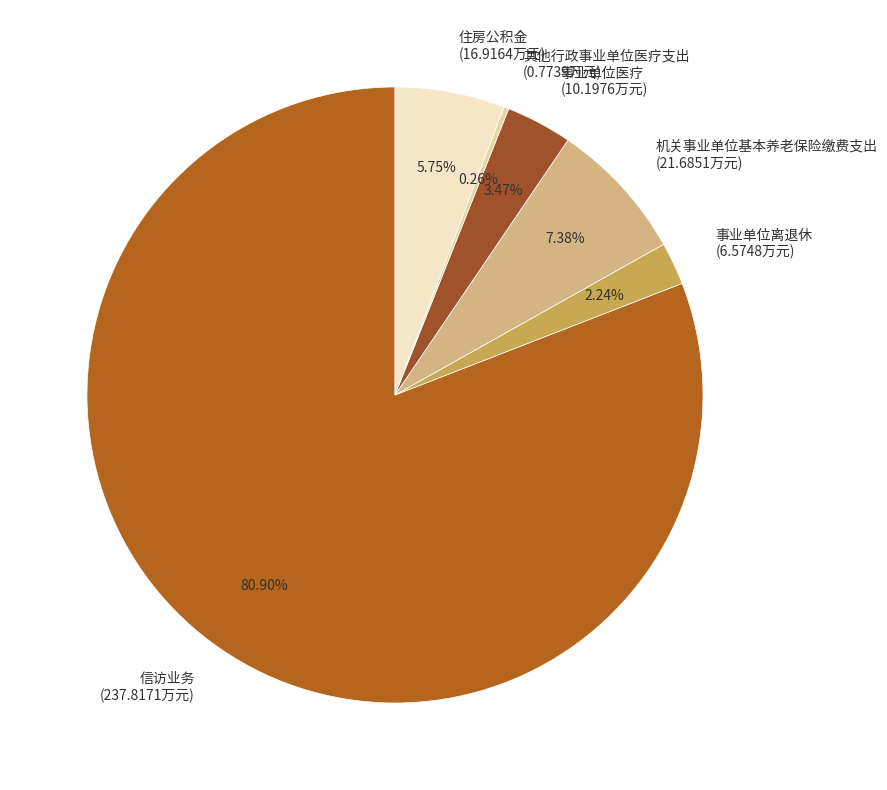

Is there a majority slice in this chart?

Yes